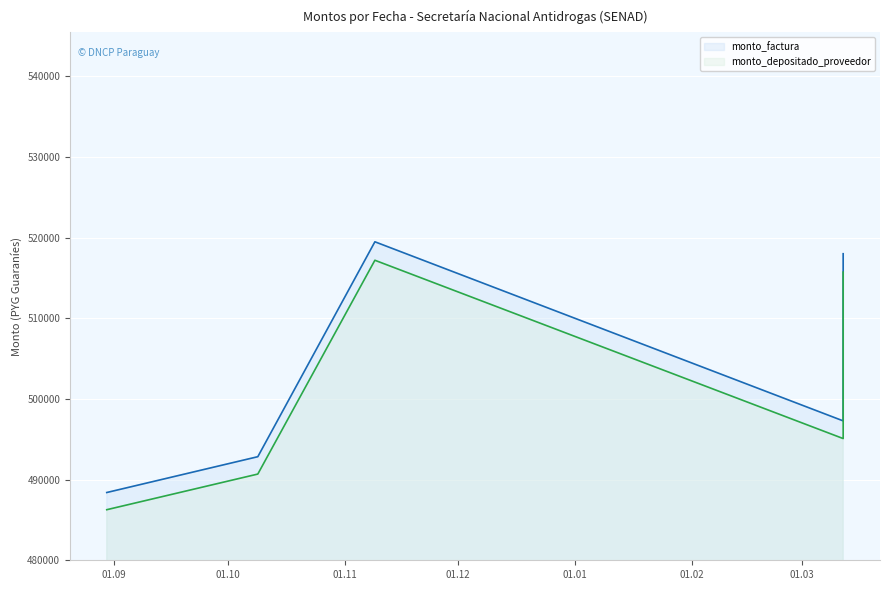

What is the difference between the second highest and second lowest values in the monto_factura series?

25160